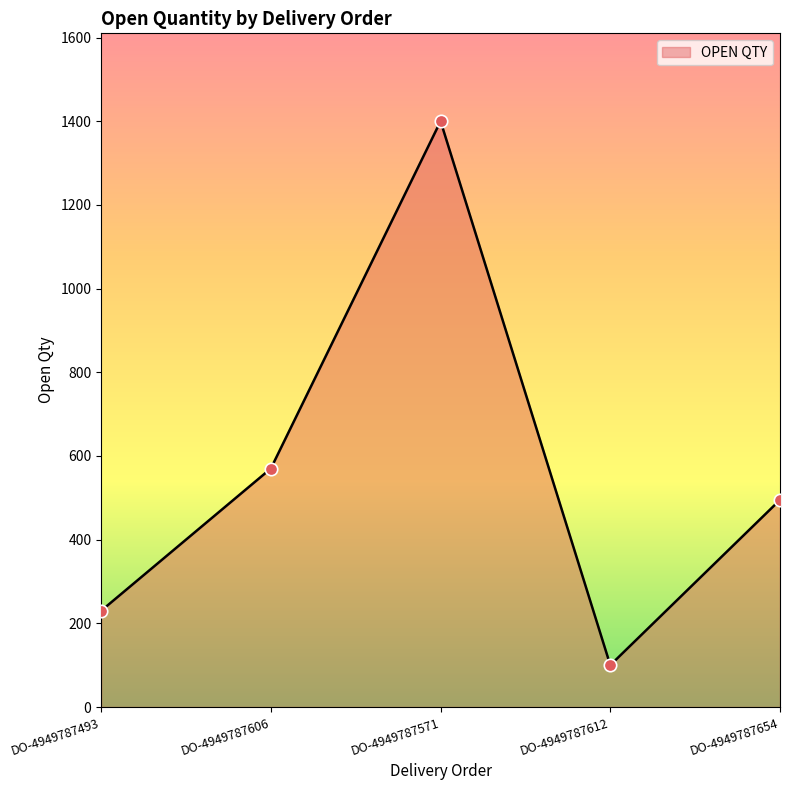

Approximately how many times larger is the value at DO-4949787654 compared to DO-4949787606?

0.9